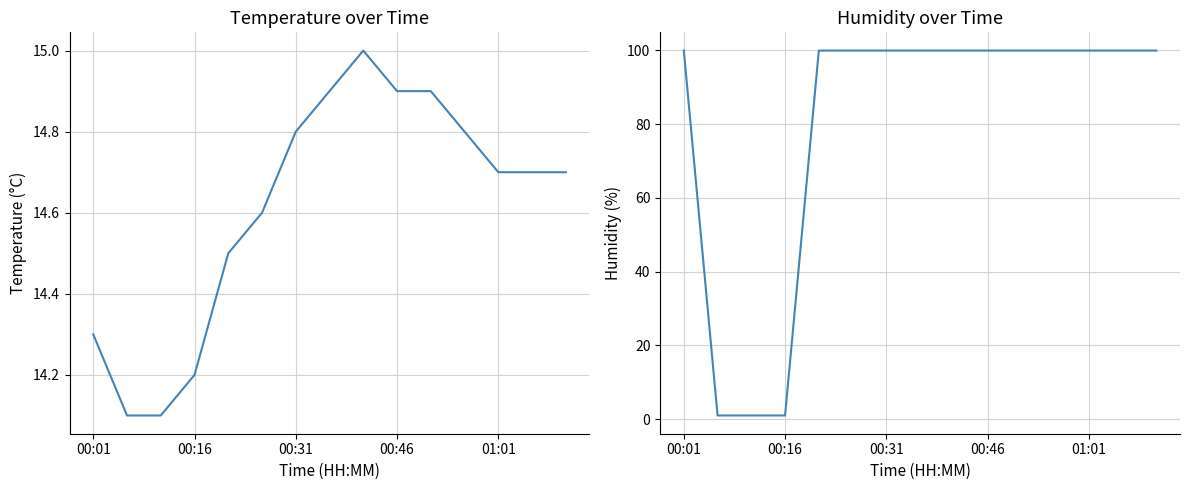

Count the number of categories in the chart.

15